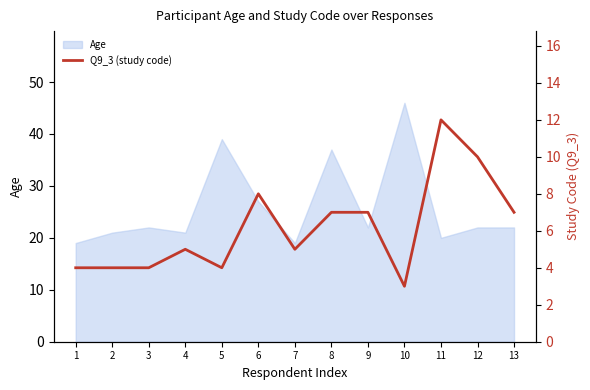

The Age series shows 22 at 3. True or false?

True